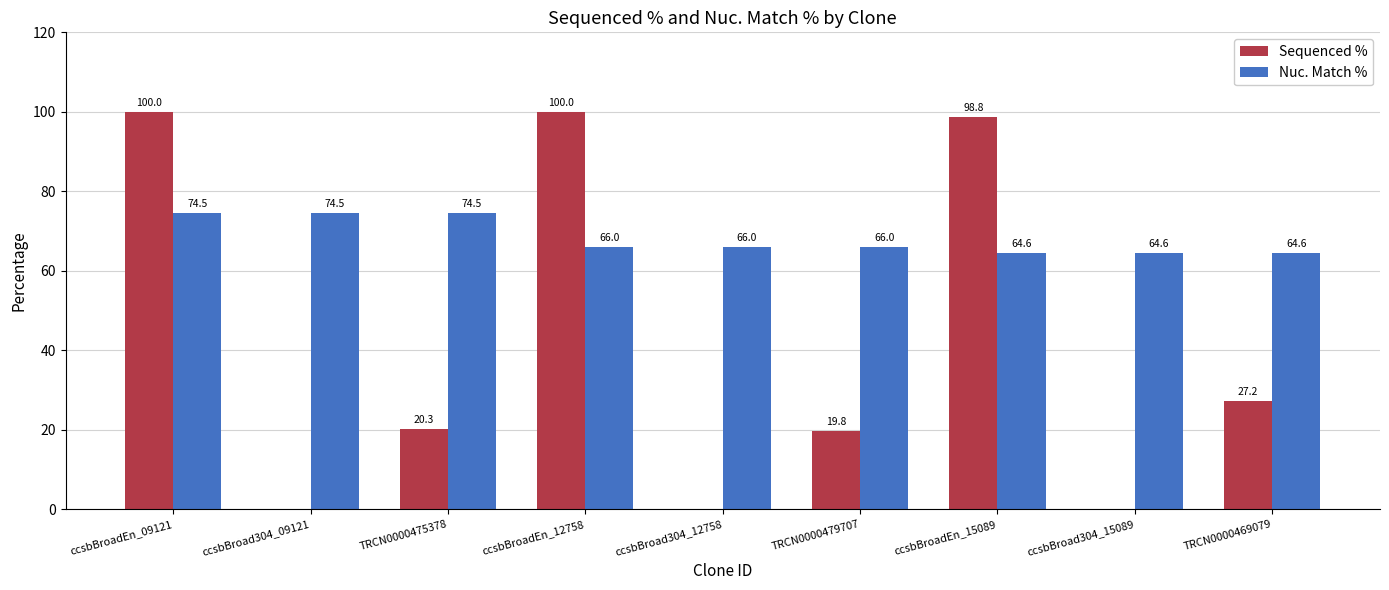

What is the greatest value displayed?

100.0